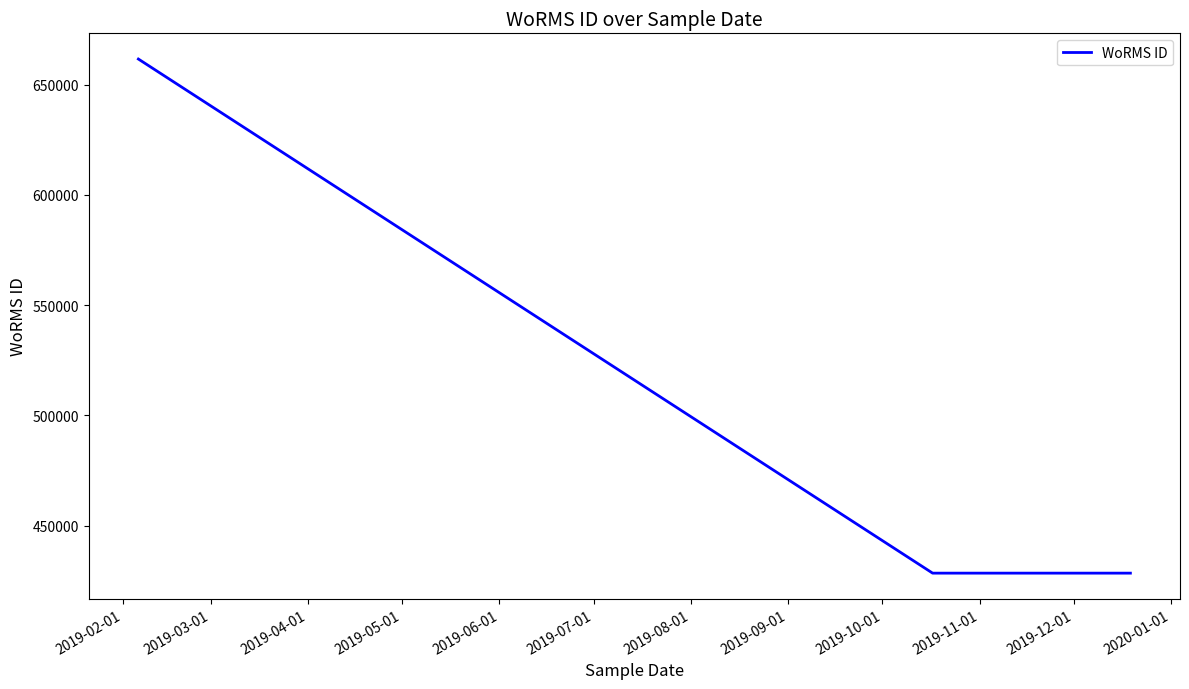

What is the minimum value shown in the chart?

428522